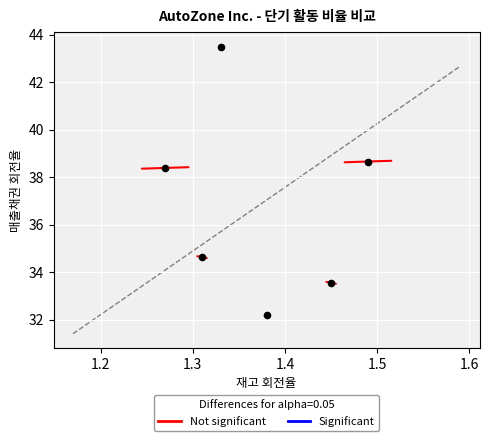

What is the average X value?

1.4